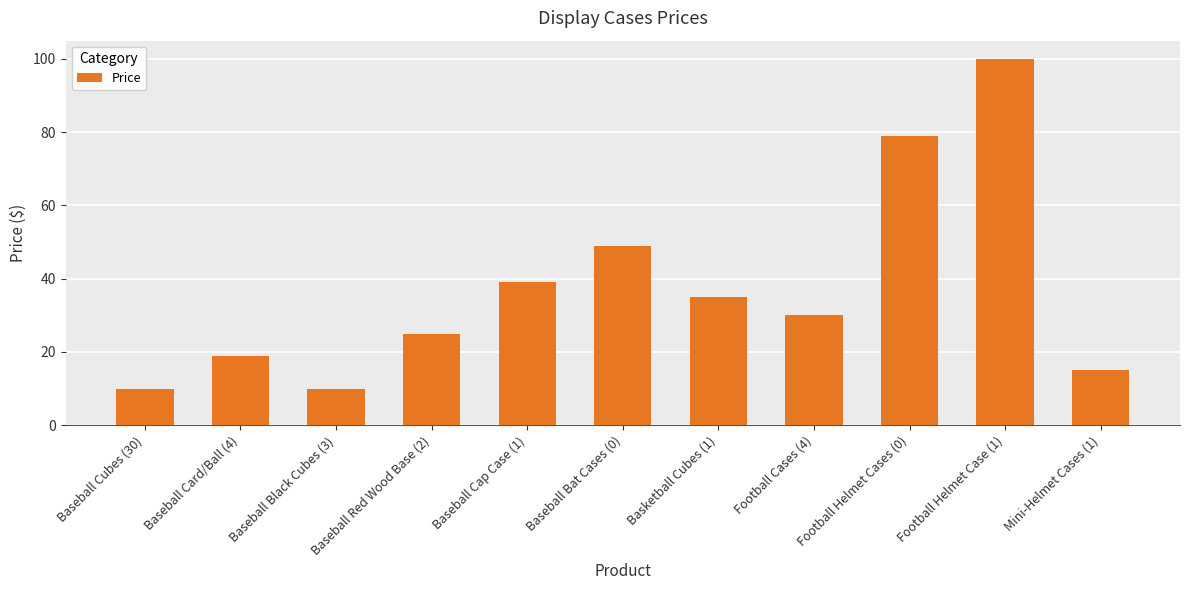

At which label is the value closest to 55?

Baseball Bat Cases (0)